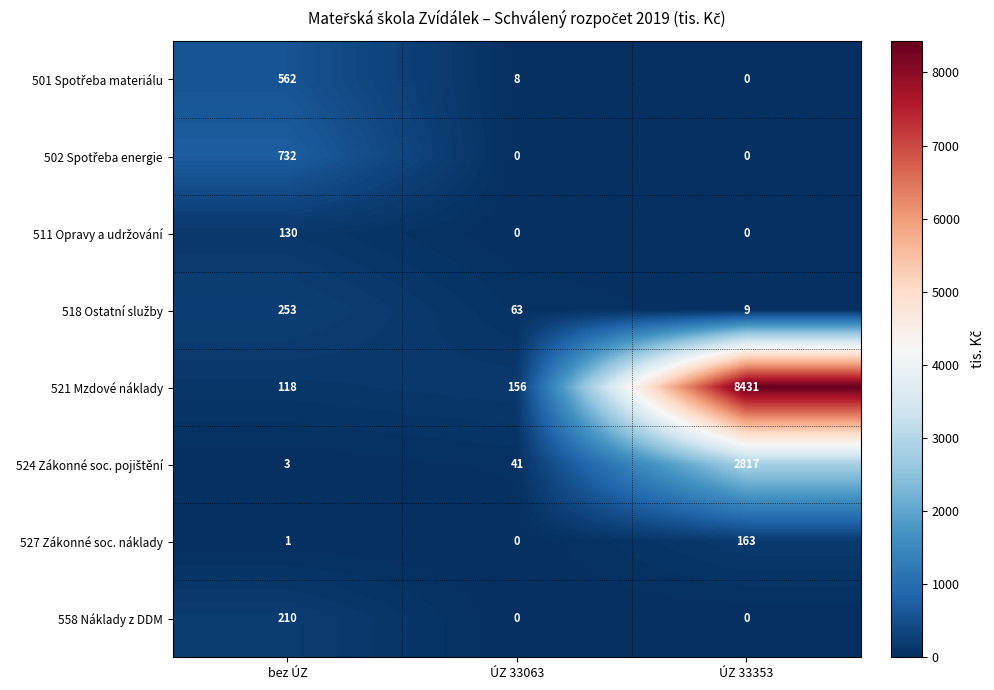

At which category is the sum across all series the highest?

ÚZ 33353